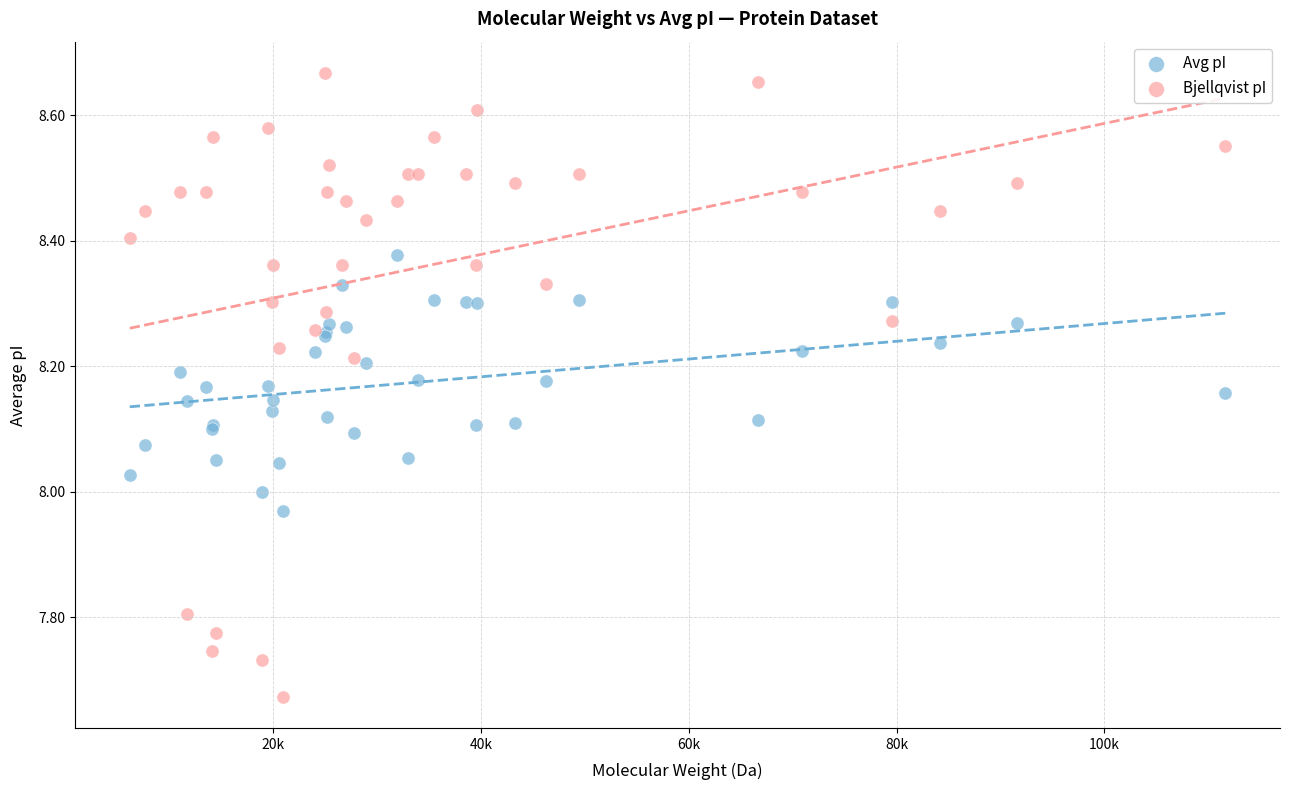

Which series has the widest spread of Y values?

Bjellqvist pI